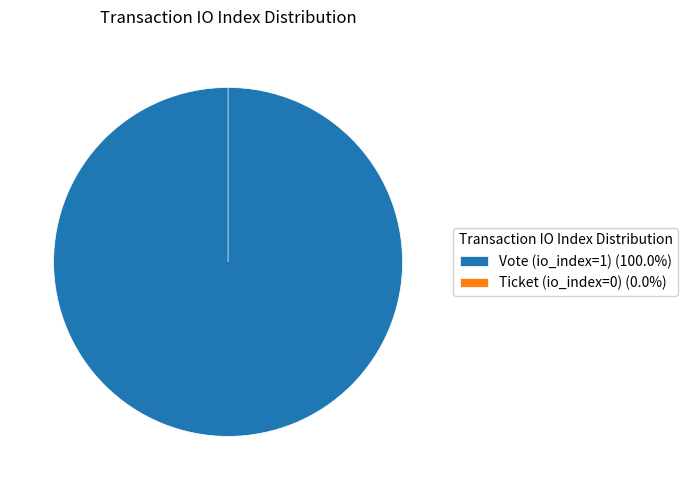

Is there any slice that represents more than half of the pie?

Yes